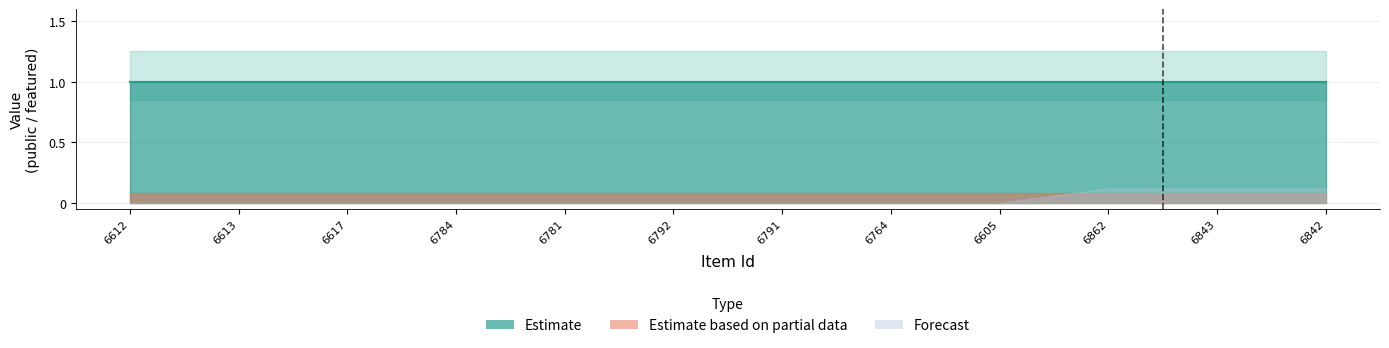

Reading right to left, list all the values displayed in this chart.

public: 6842=1	6843=1	6862=1	6605=1	6764=1	6791=1	6792=1	6781=1	6784=1	6617=1	6613=1	6612=1
featured: 6842=0	6843=0	6862=0	6605=0	6764=0	6791=0	6792=0	6781=0	6784=0	6617=0	6613=0	6612=0